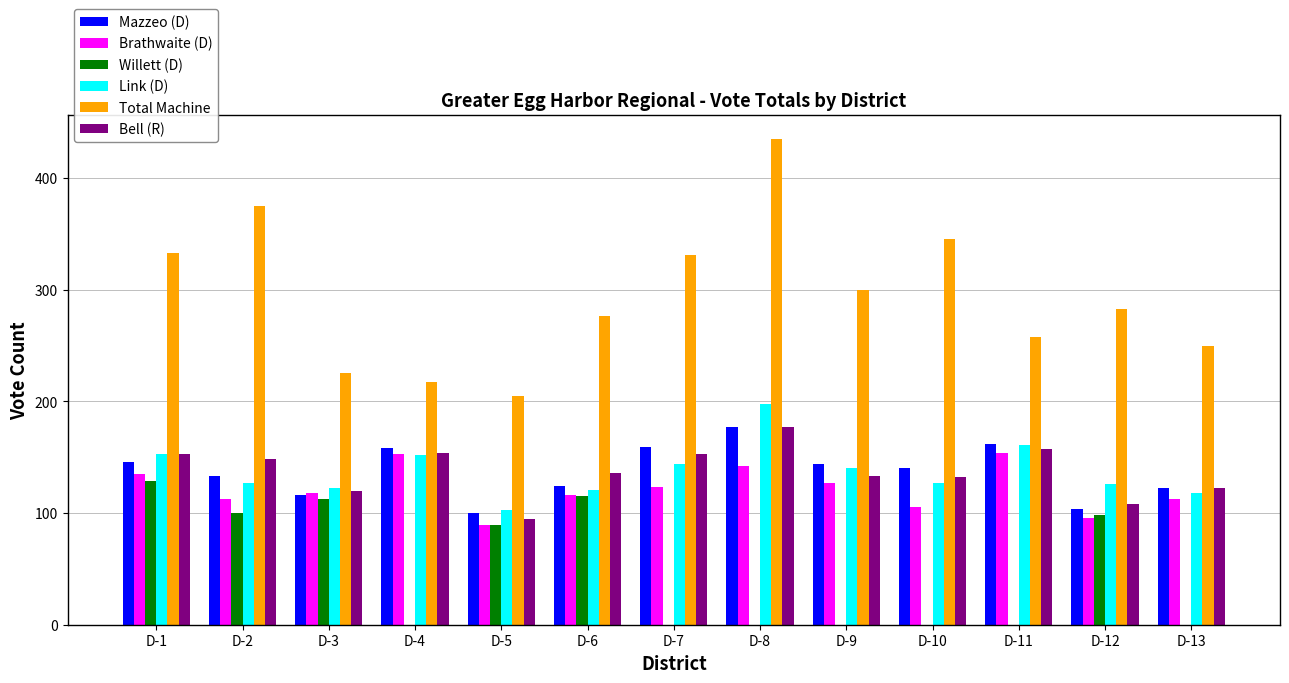

At which category does the chart reach its peak across all series?

D-8